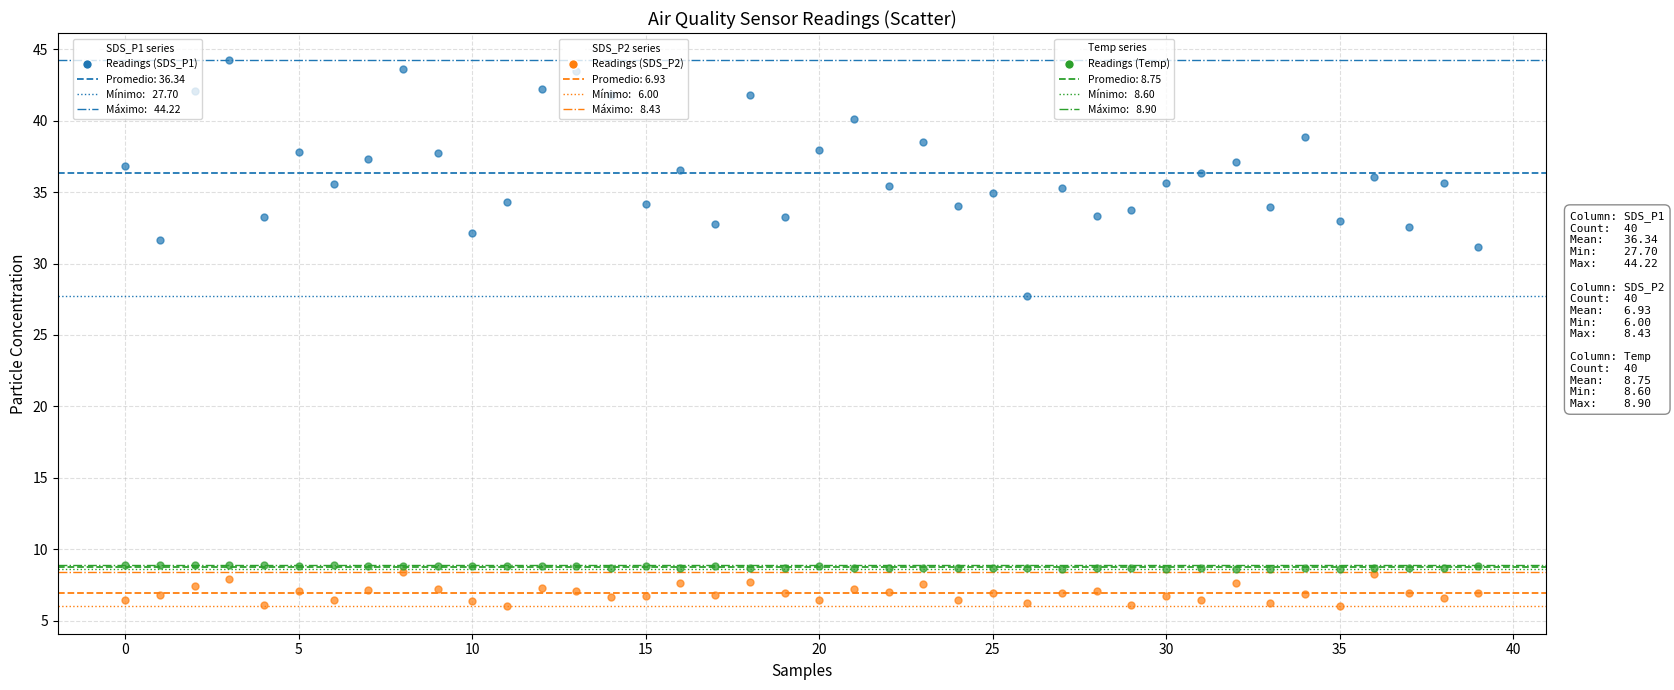

Across all series, what Y value is closest to 25?

27.7